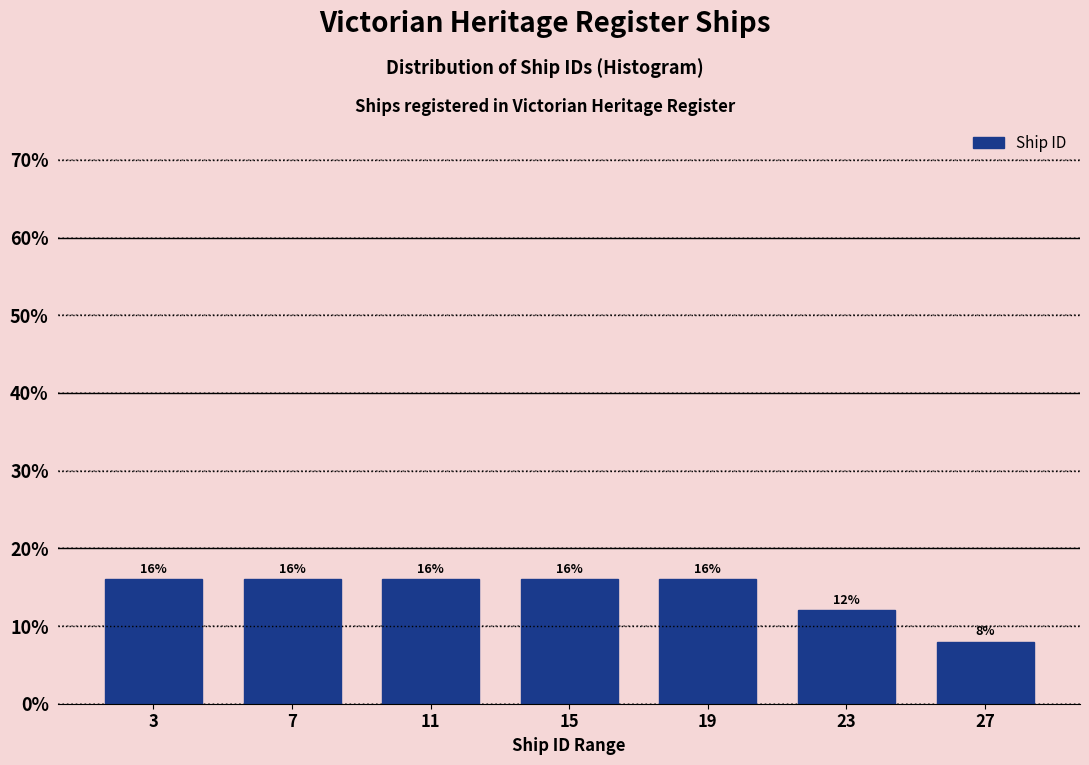

Reading left to right, list every bar in this chart as the range it spans on the x-axis followed by its height.

1 to 5: 16
5 to 9: 16
9 to 13: 16
13 to 17: 16
17 to 21: 16
21 to 25: 12
25 to 29: 8